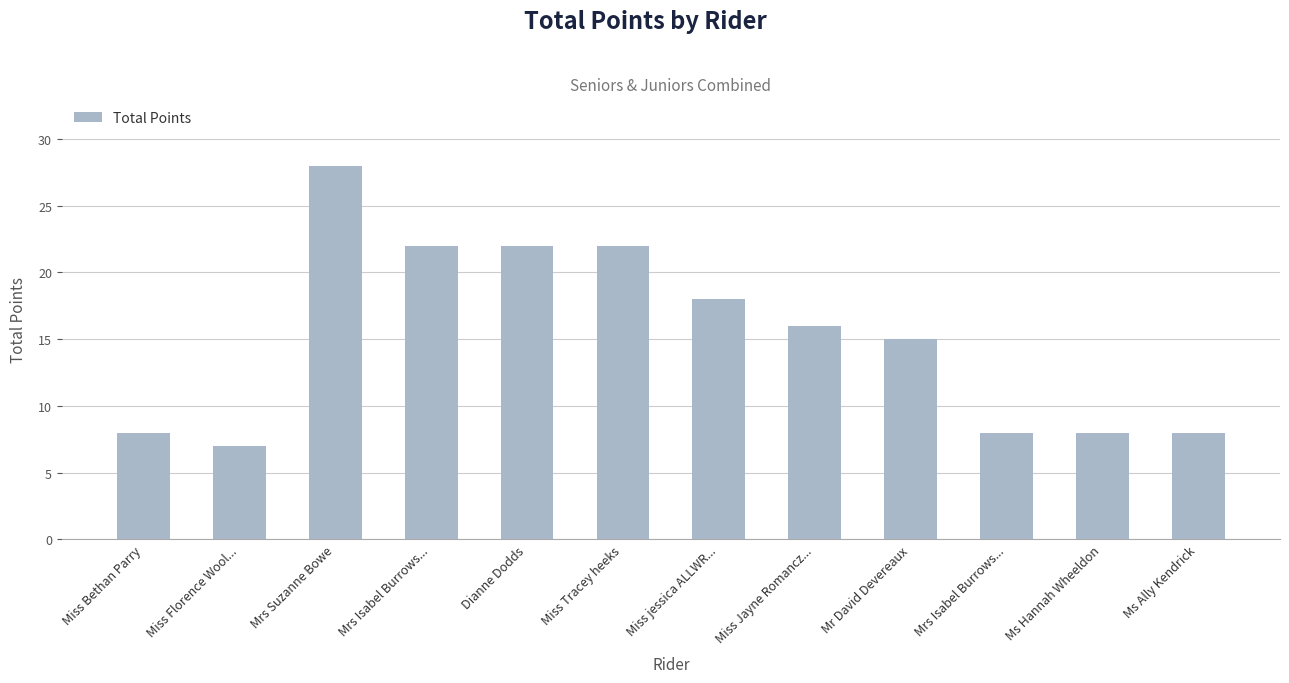

How many categories are shown in the chart?

12